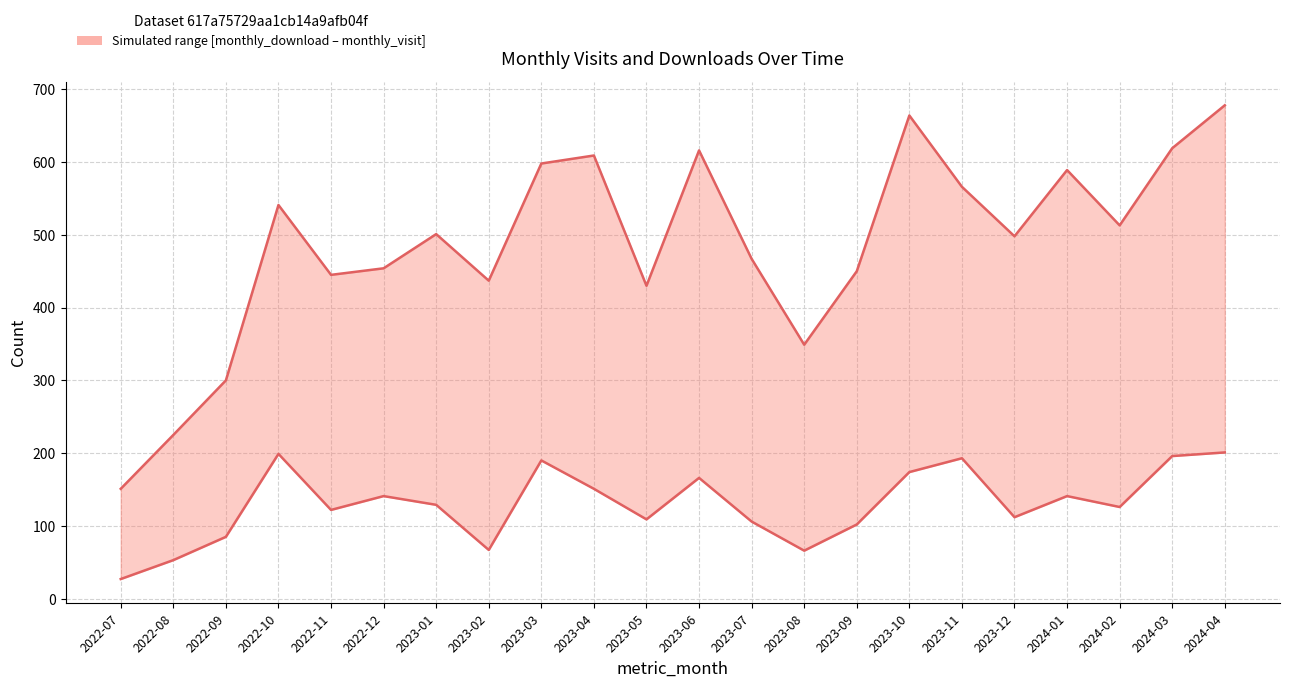

Which label corresponds to the smallest value in the chart?

2022-07